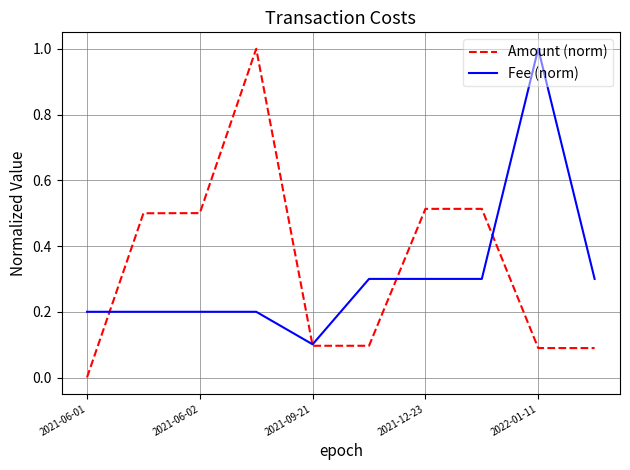

Which series has the largest range (max minus min)?

Amount (norm)